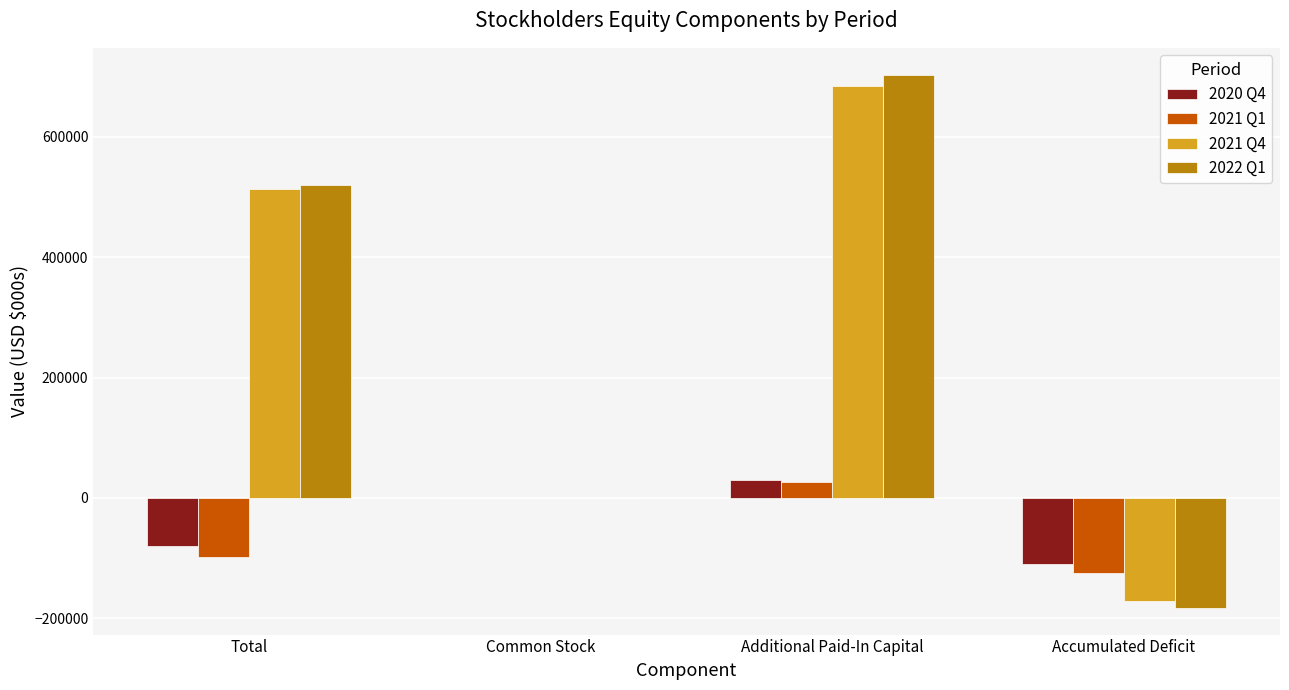

What is the sum of all 2020 Q4 values?

-161382